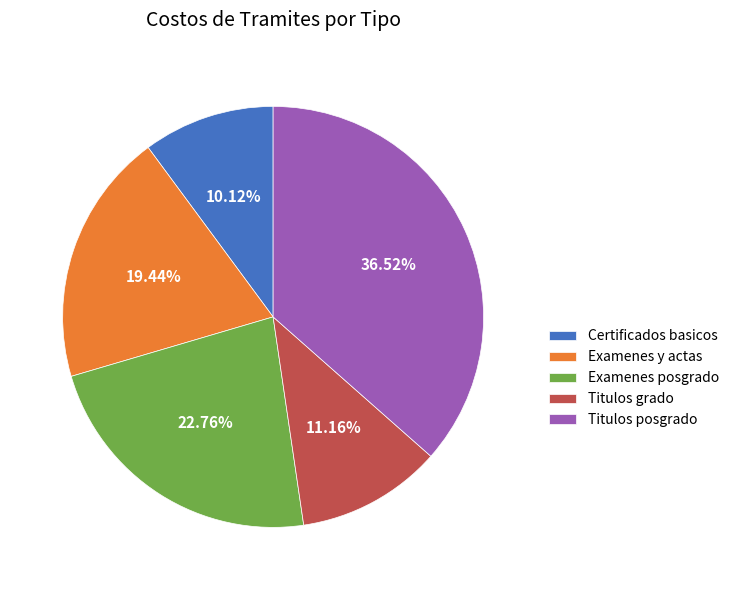

Is the sum of Examenes y actas and Titulos posgrado greater than half?

Yes